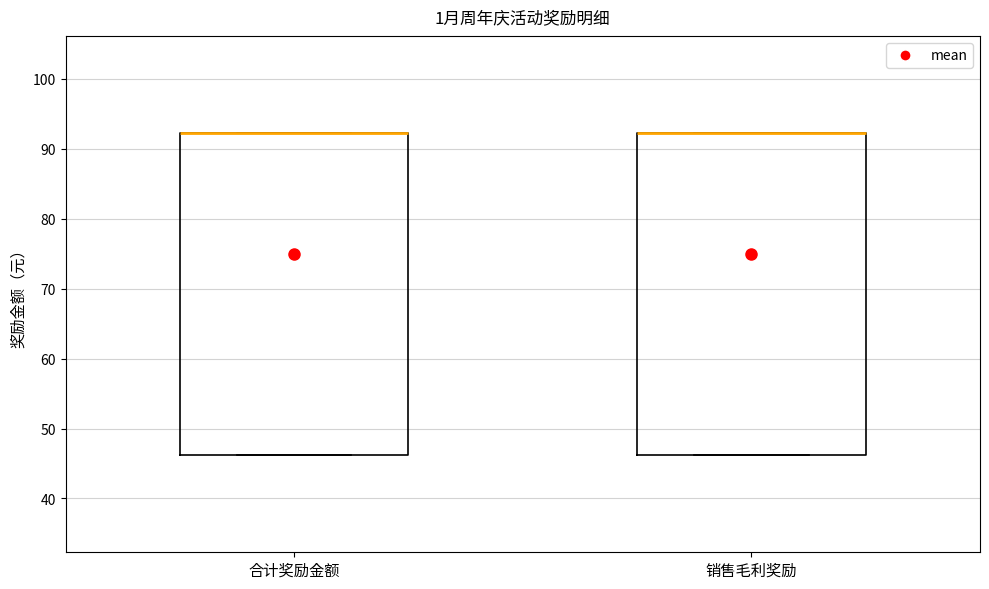

Reading left to right, read every box against the y-axis: the position of its median line, the range the box covers, and the ends of its whiskers. The values are not printed on the chart, so give them approximately, as read against the axis.

合计奖励金额: median 92 (drawn on the box's upper edge), box 46 to 92, whiskers 46 to 92
销售毛利奖励: median 92 (drawn on the box's upper edge), box 46 to 92, whiskers 46 to 92